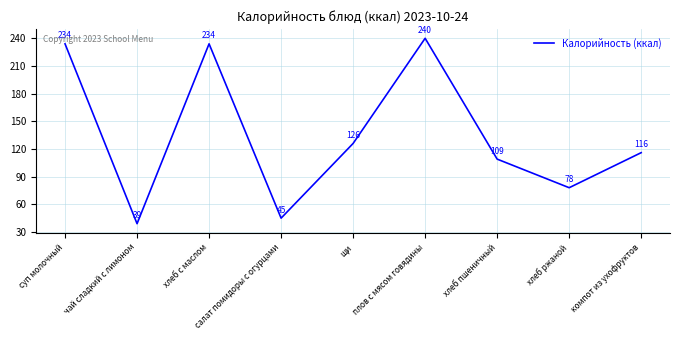

How many interior local valleys (lower than both neighbors) does the data have?

3